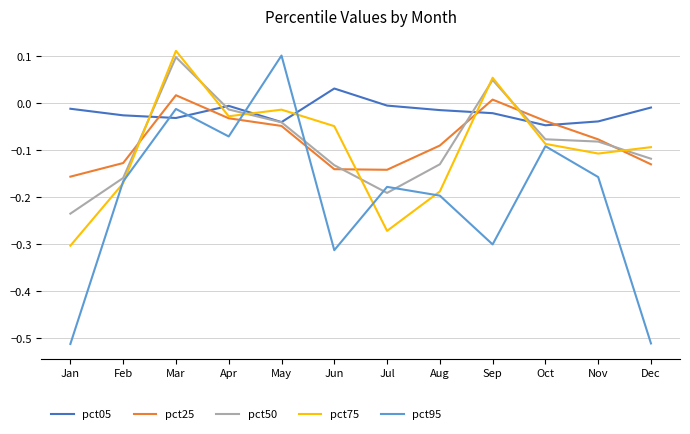

Which series has the largest total across all categories?

pct05